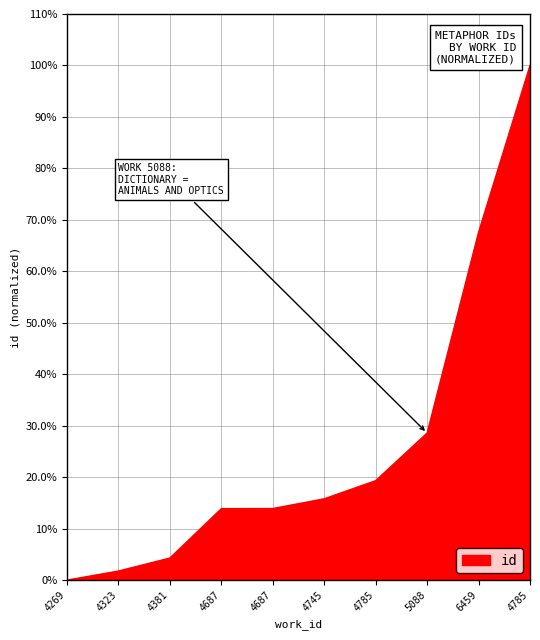

Does the chart have visible grid lines?

Yes